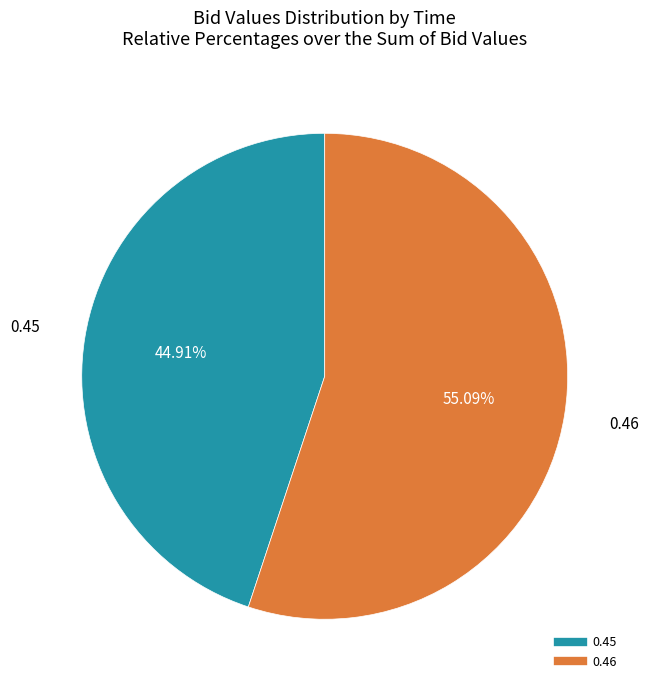

Is there a majority slice in this chart?

Yes